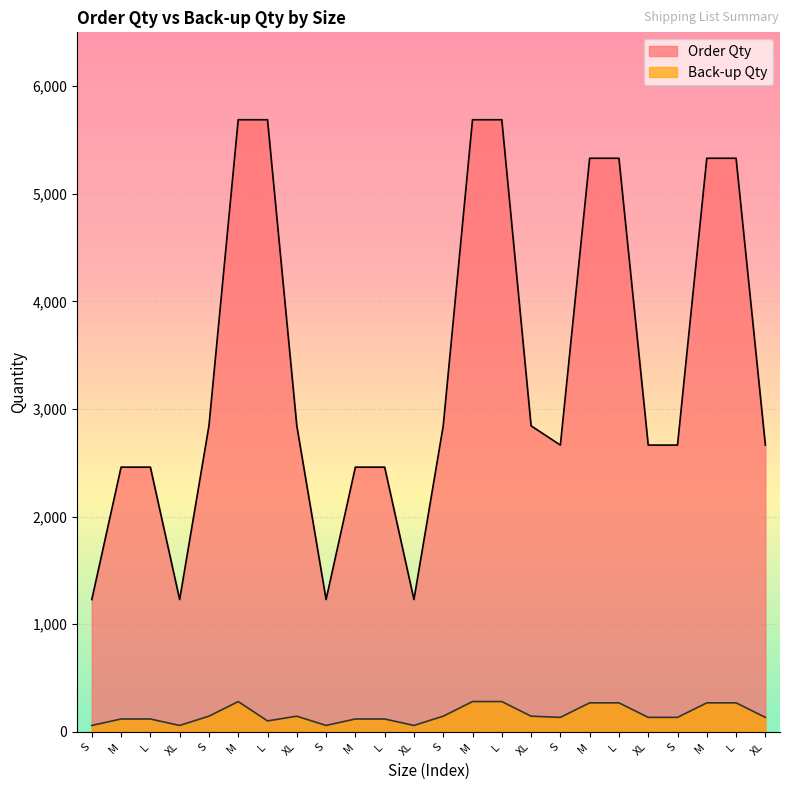

Where is Order Qty nearest to the value 3459?

S